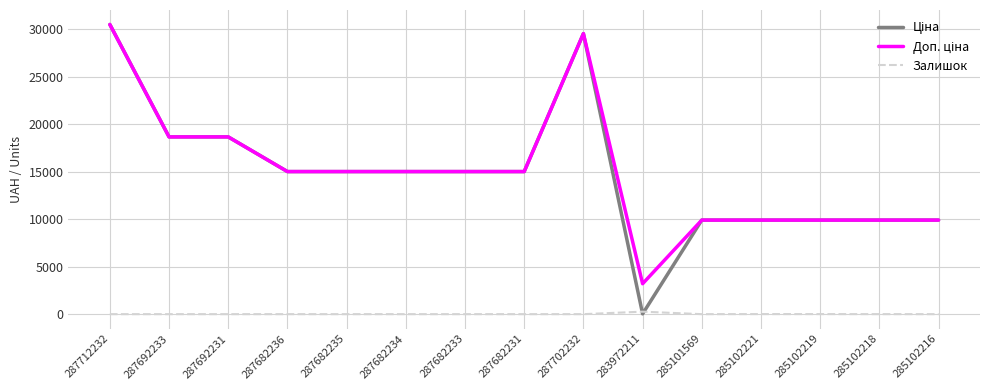

Which category has the highest value across all series?

287712232